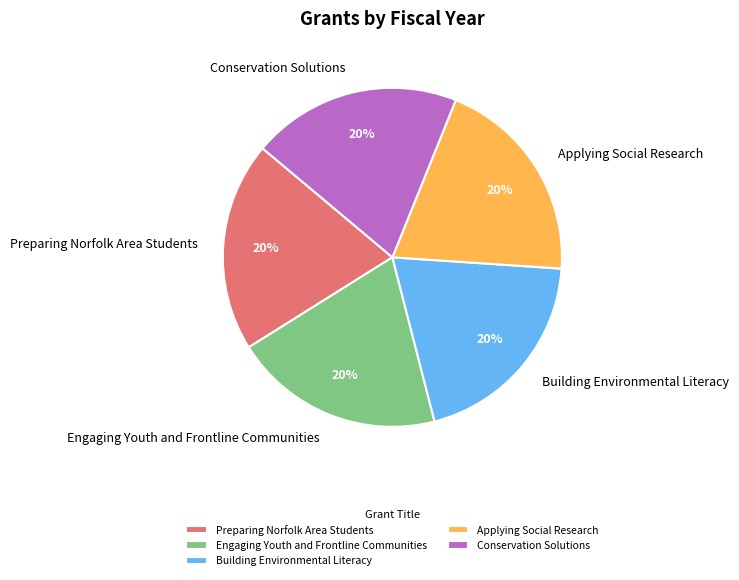

Approximately how many times larger is the value at Conservation Solutions compared to Engaging Youth and Frontline Communities?

1.0